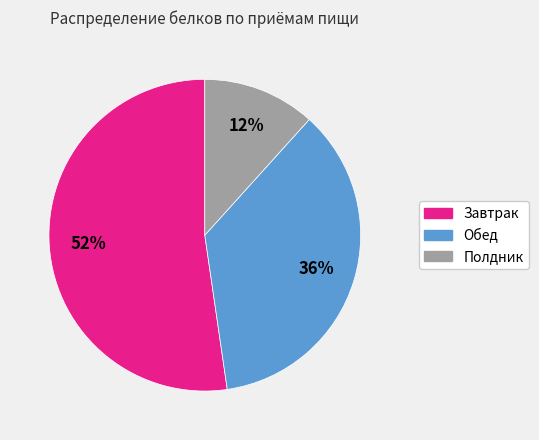

Do Полдник and Обед together represent more than half of the pie?

No